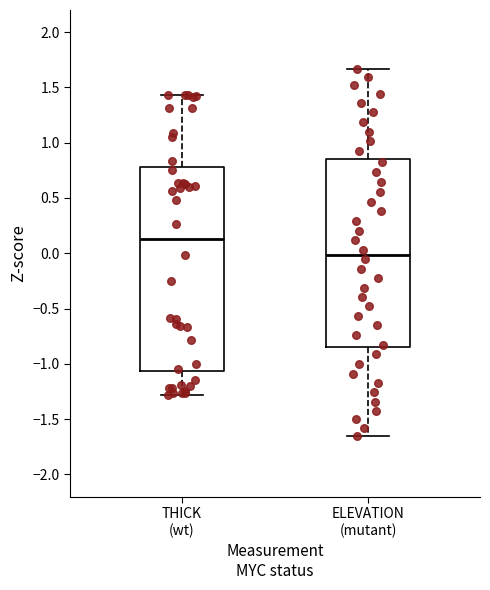

Reading left to right, read every box against the y-axis: the position of its median line, the range the box covers, and the ends of its whiskers. The values are not printed on the chart, so give them approximately, as read against the axis.

THICK (wt): median 0.10, box -1.05 to 0.80, whiskers -1.30 to 1.45
ELEVATION (mutant): median 0.00, box -0.85 to 0.85, whiskers -1.65 to 1.65